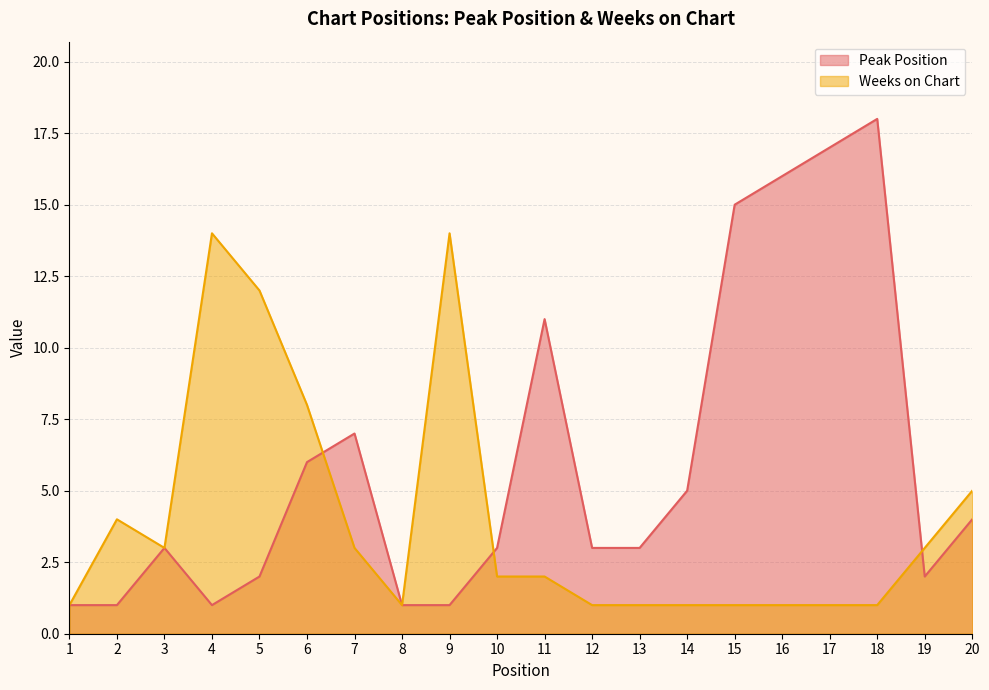

Rank the series by their average value, from lowest to highest.

Weeks on Chart, Peak Position